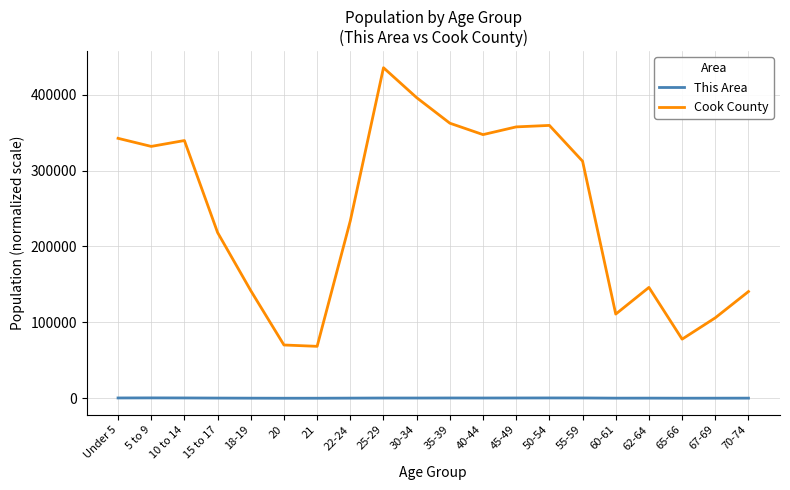

What is the spread (max minus min) of values at 10 to 14?

339147.7